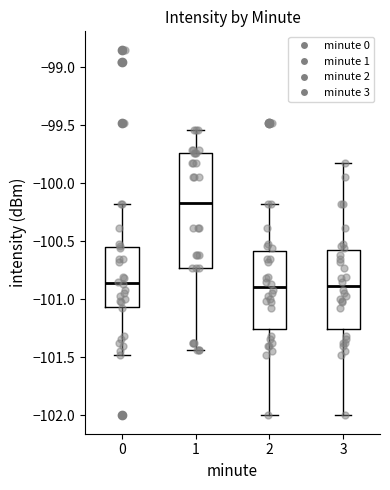

Comparing the boxes themselves (not the whiskers), which one is the tallest?

1